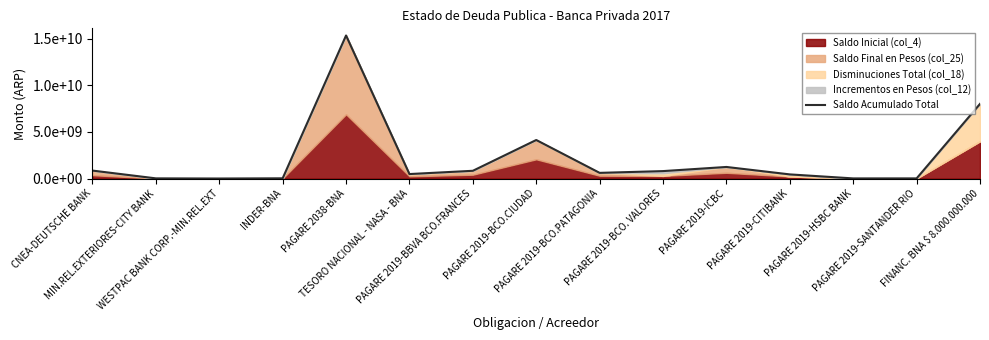

What is the change in value from MIN.REL.EXTERIORES-CITY BANK to PAGARE 2019-ICBC?

+1221255789.0